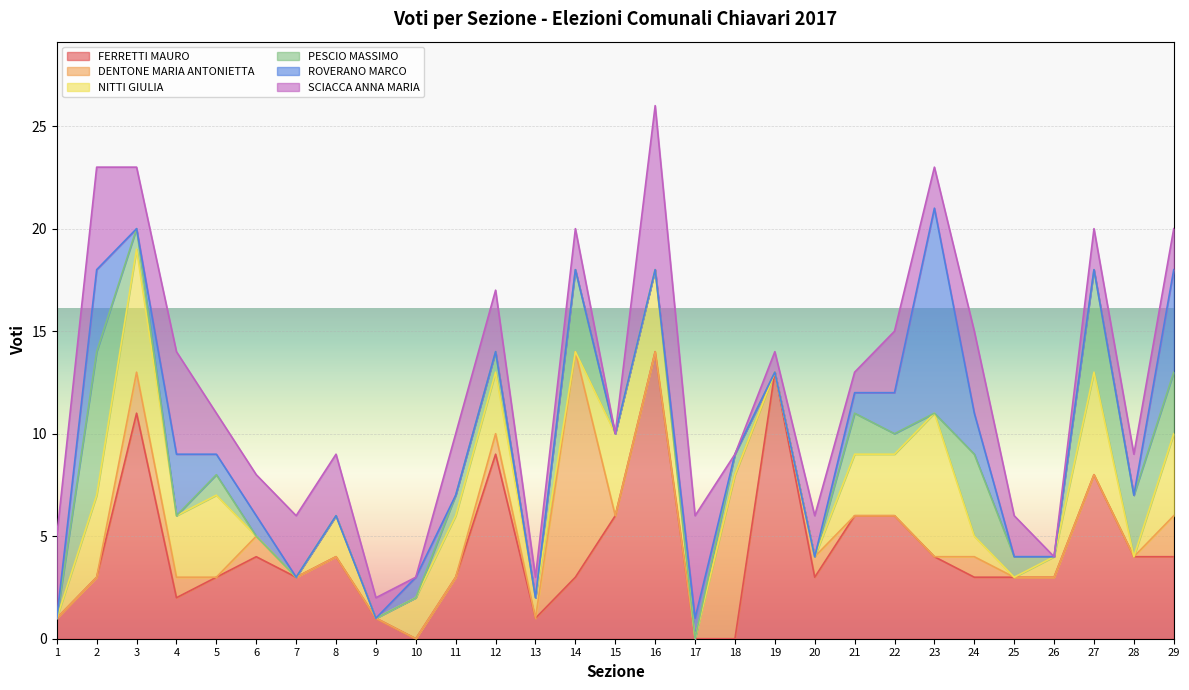

What is the average value of the SCIACCA ANNA MARIA series?

2